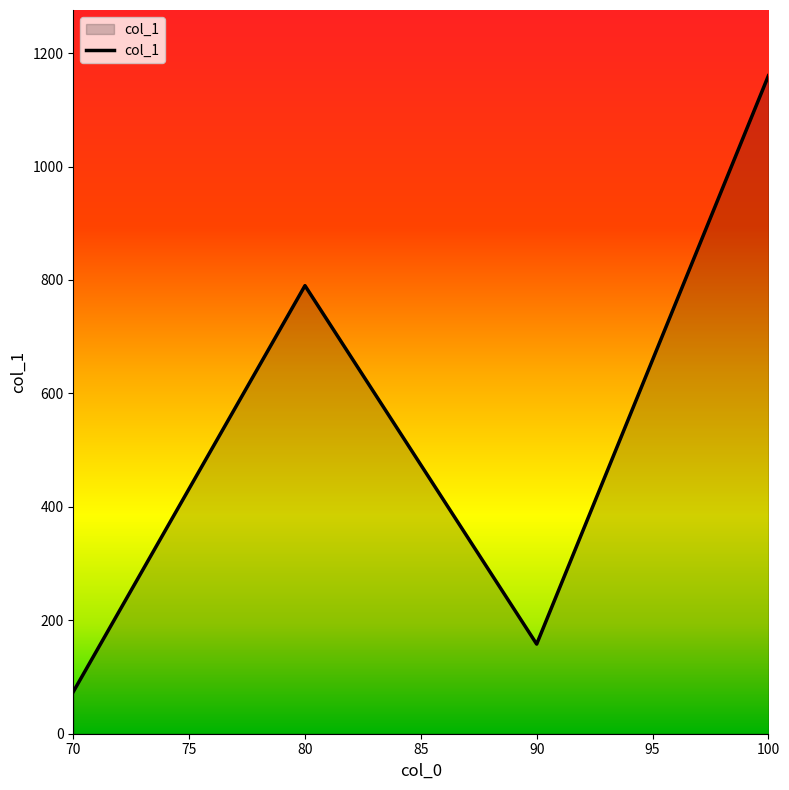

Where is the first local minimum?

90